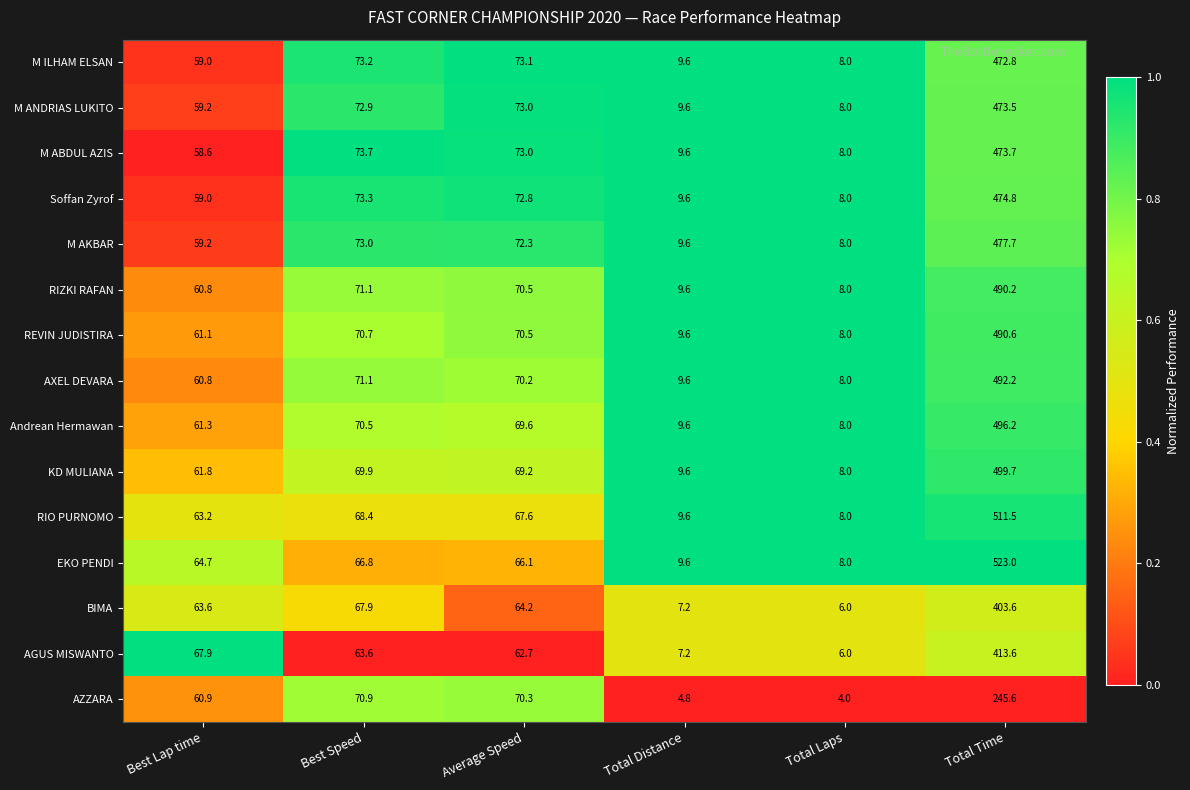

The value of M AKBAR at Best Speed is 73.0. True or false?

True